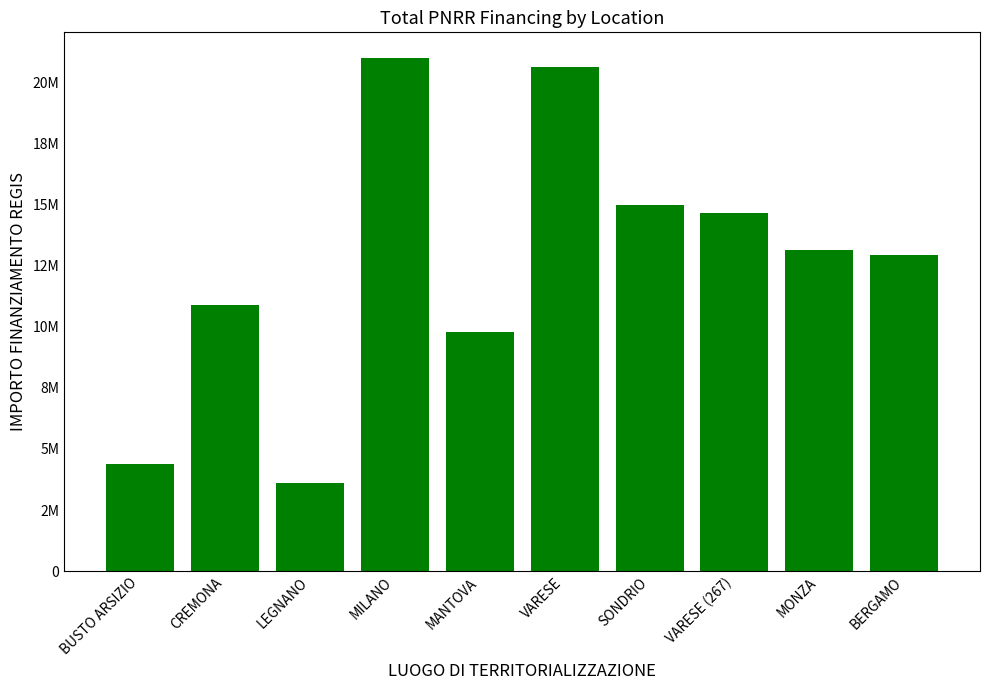

List the labels in order of value, smallest first.

LEGNANO, BUSTO ARSIZIO, MANTOVA, CREMONA, BERGAMO, MONZA, VARESE (267), SONDRIO, VARESE, MILANO